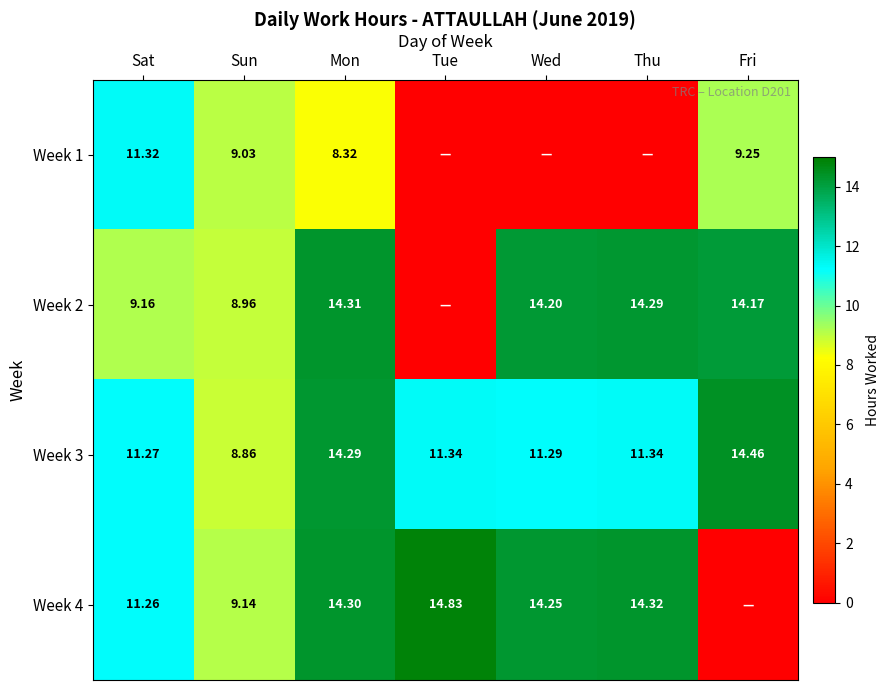

Rank the series at Mon from highest to lowest value.

Week 2, Week 4, Week 3, Week 1